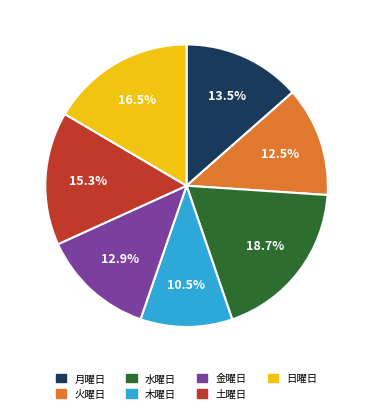

What percentage is NOT represented by 土曜日?

84.7%